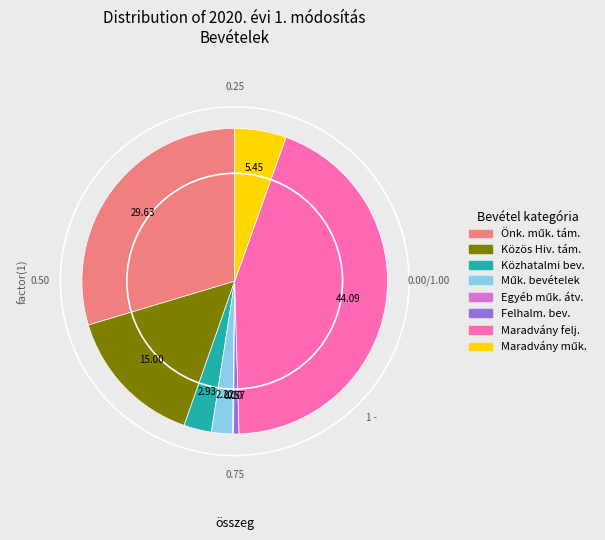

Is there any slice that represents more than half of the pie?

No